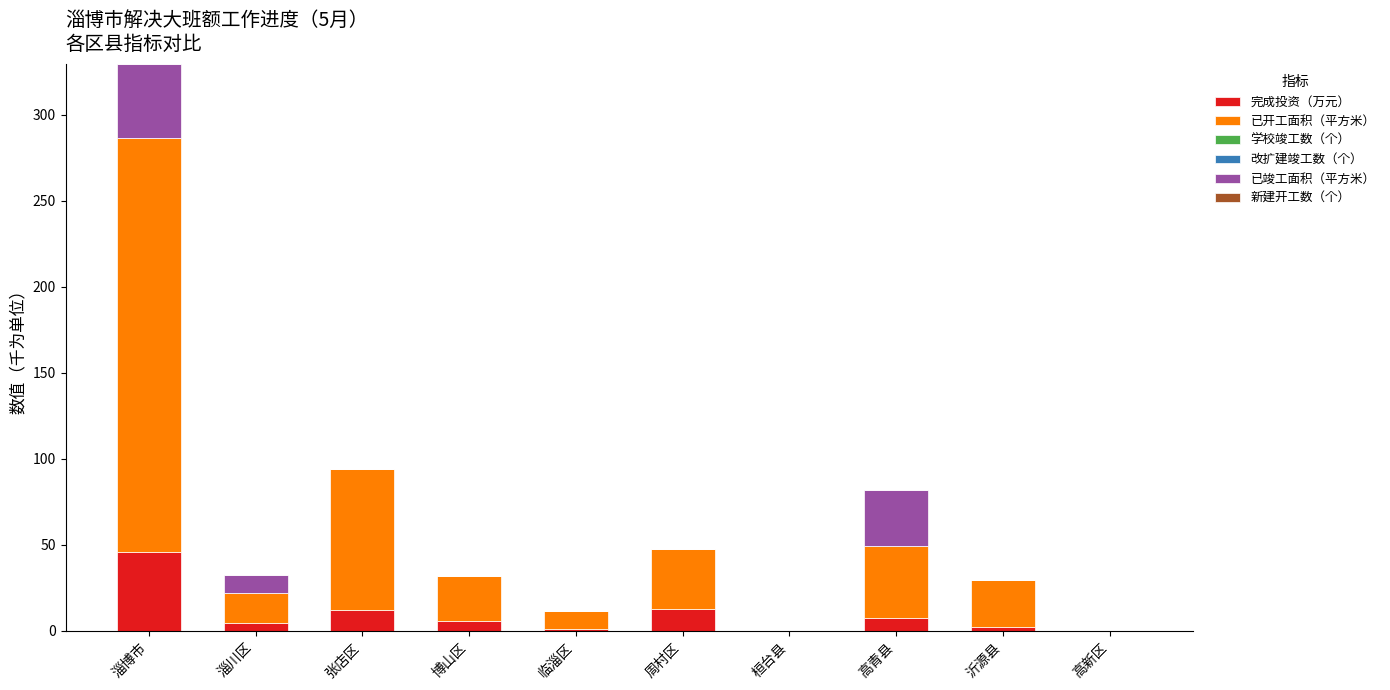

How many data points does each series have?

10